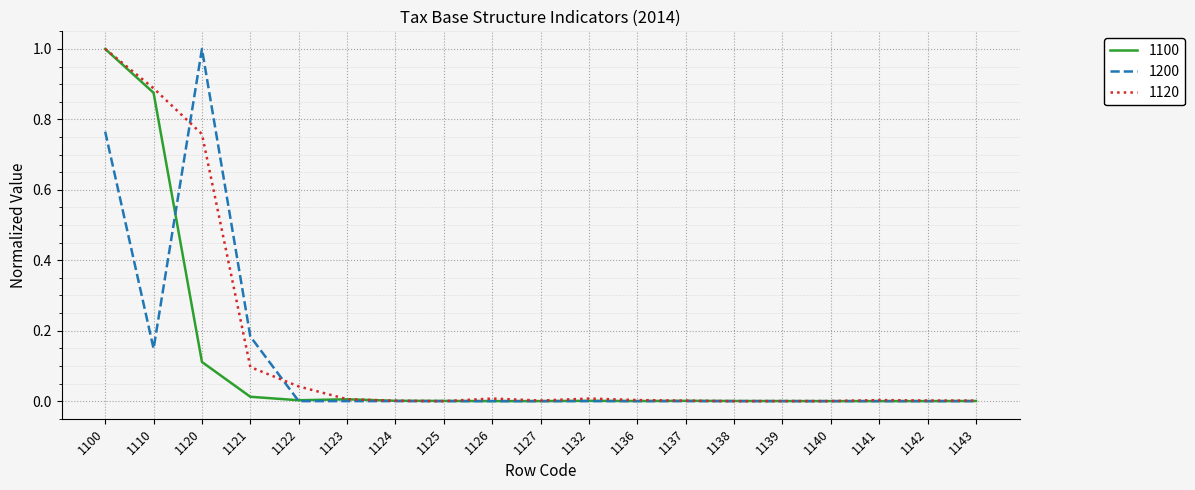

What is the maximum value for 1200?

1.0